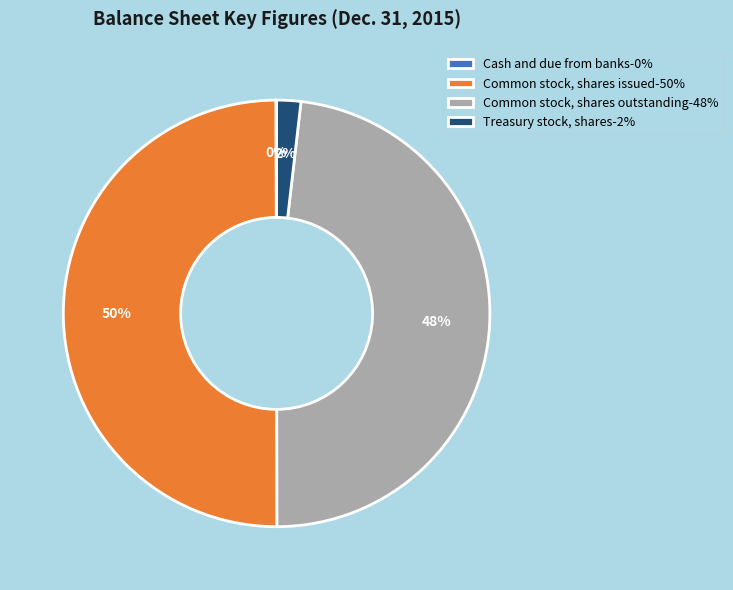

Which has a higher value, Treasury stock, shares-2% or Common stock, shares outstanding-48%?

Common stock, shares outstanding-48%